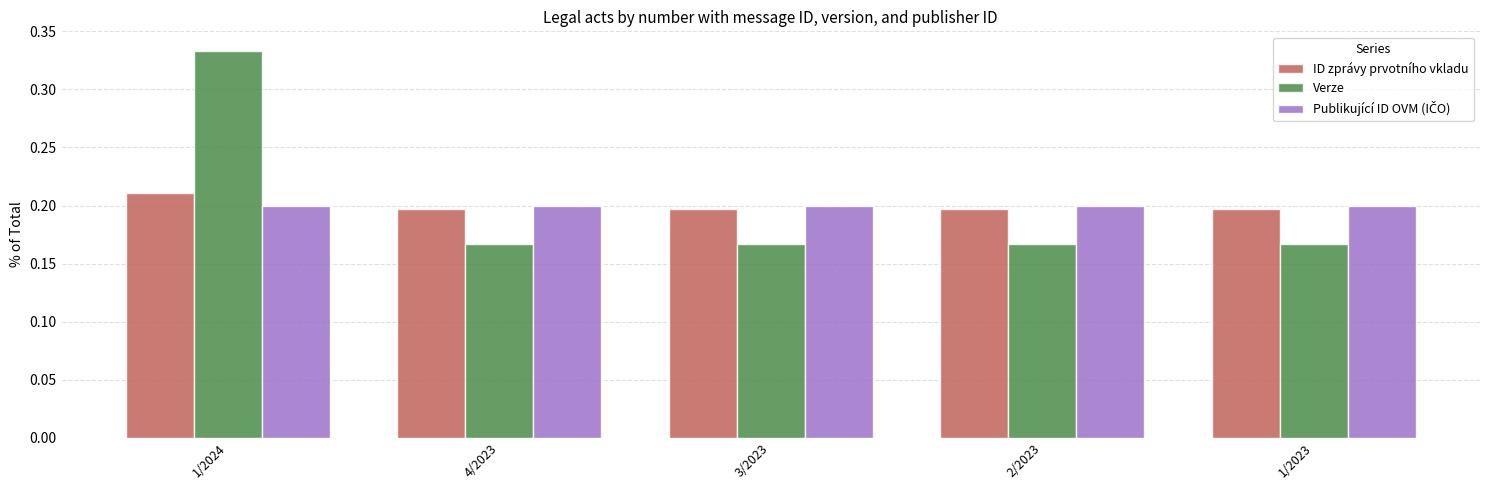

Which series changed the most between 1/2024 and 4/2023?

Verze